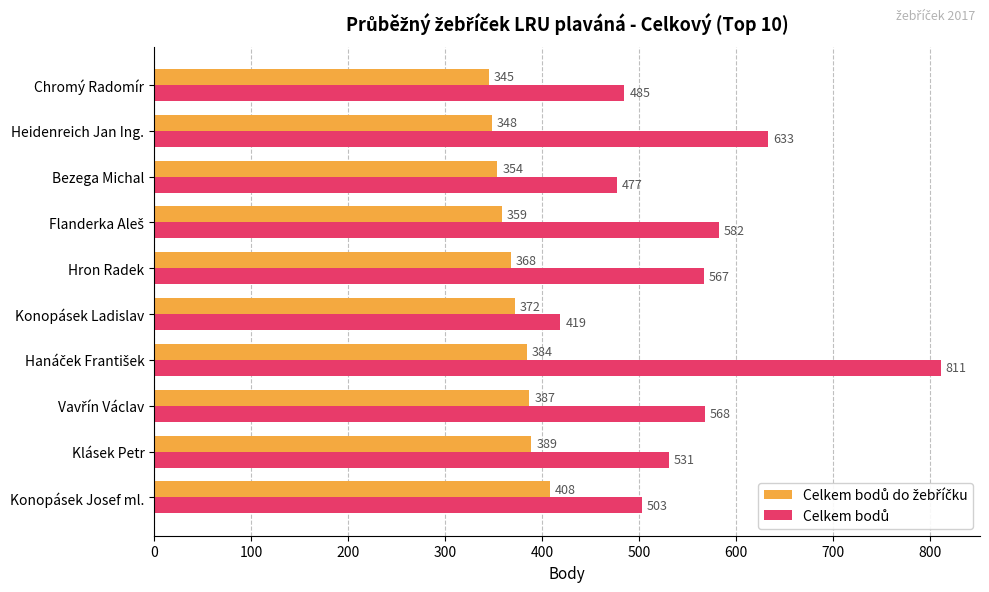

What is the difference between the highest and lowest values at Klásek Petr?

142